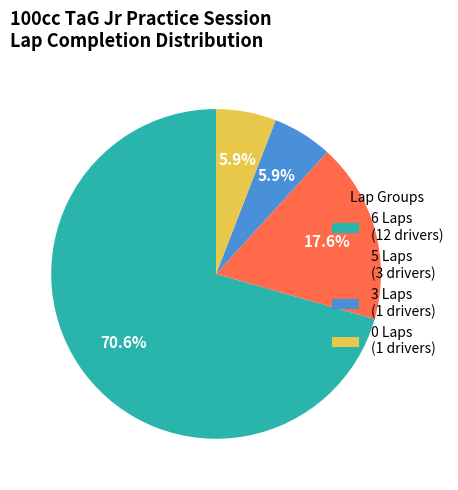

Count the number of slices in the pie.

4